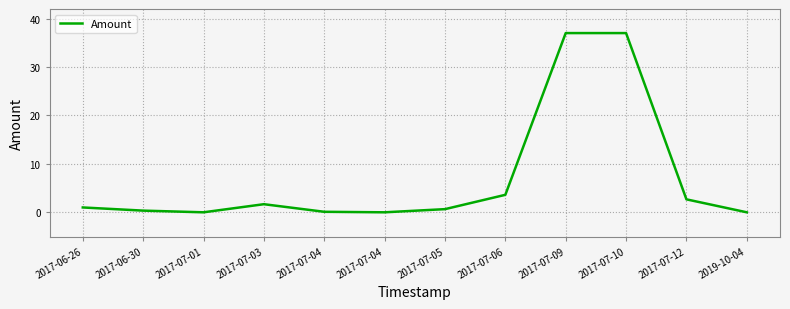

What is the maximum value shown in the chart?

37.0